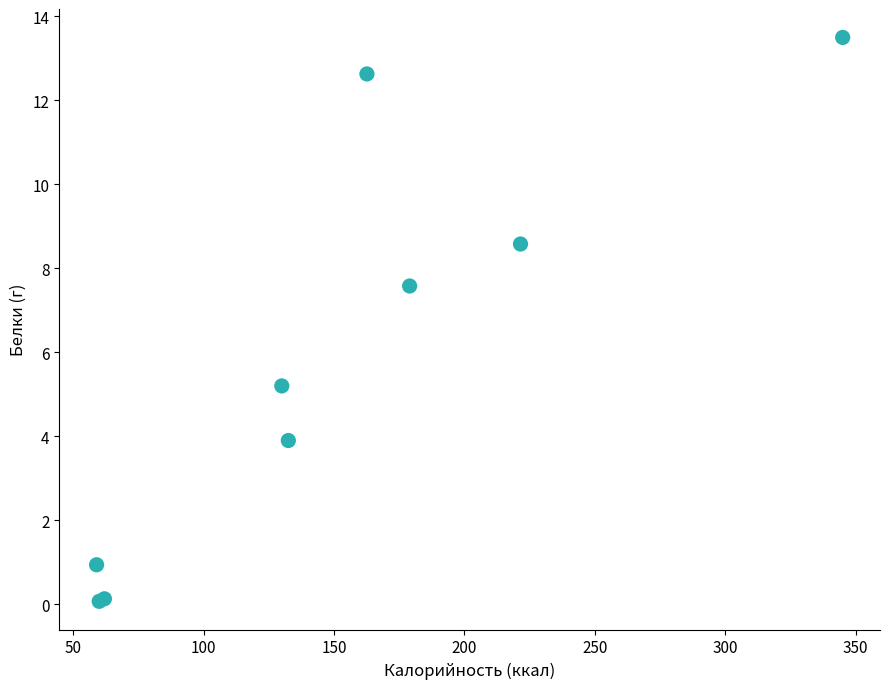

What Y value in the scatter plot is closest to 6?

5.2